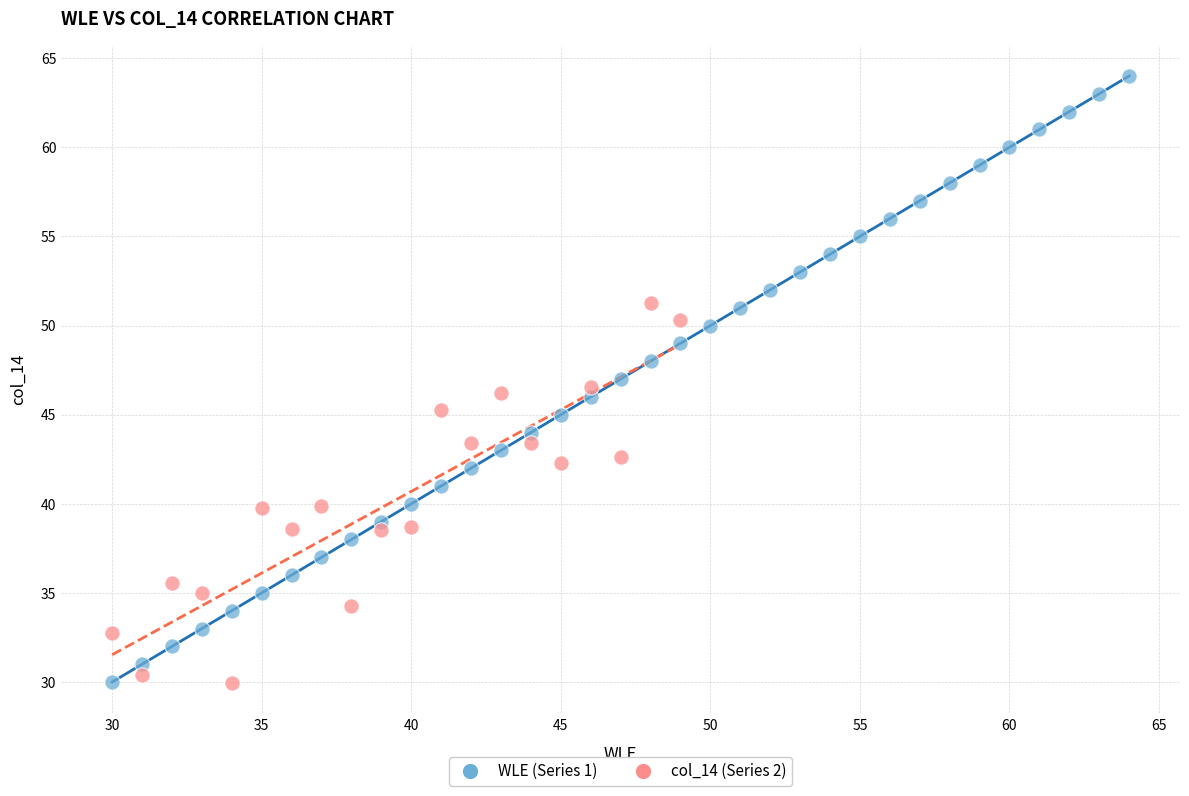

Which series reaches the maximum Y coordinate?

WLE (Series 1)